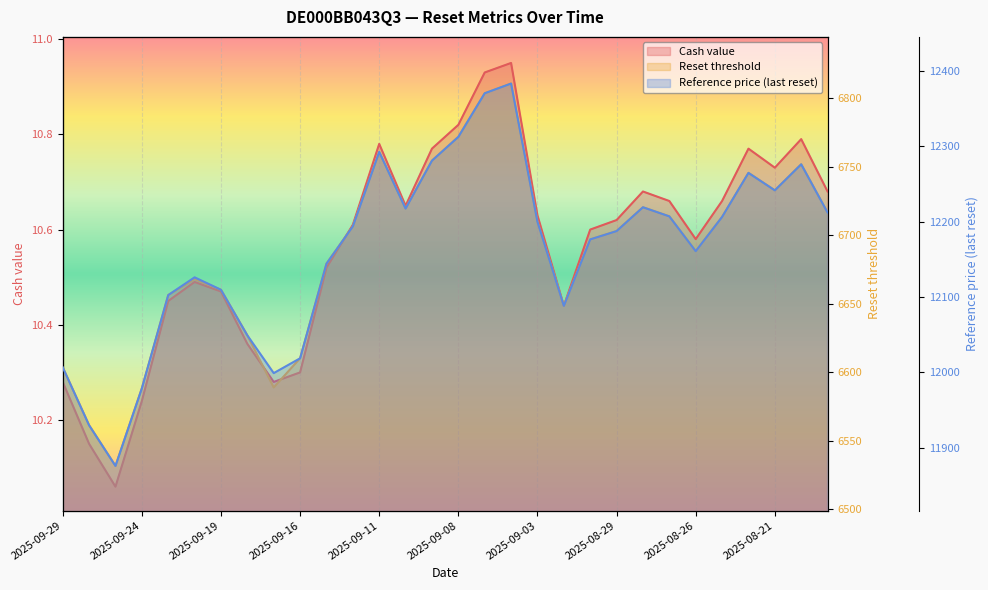

What value does the Reference price (last reset) series have at 19?

12088.4